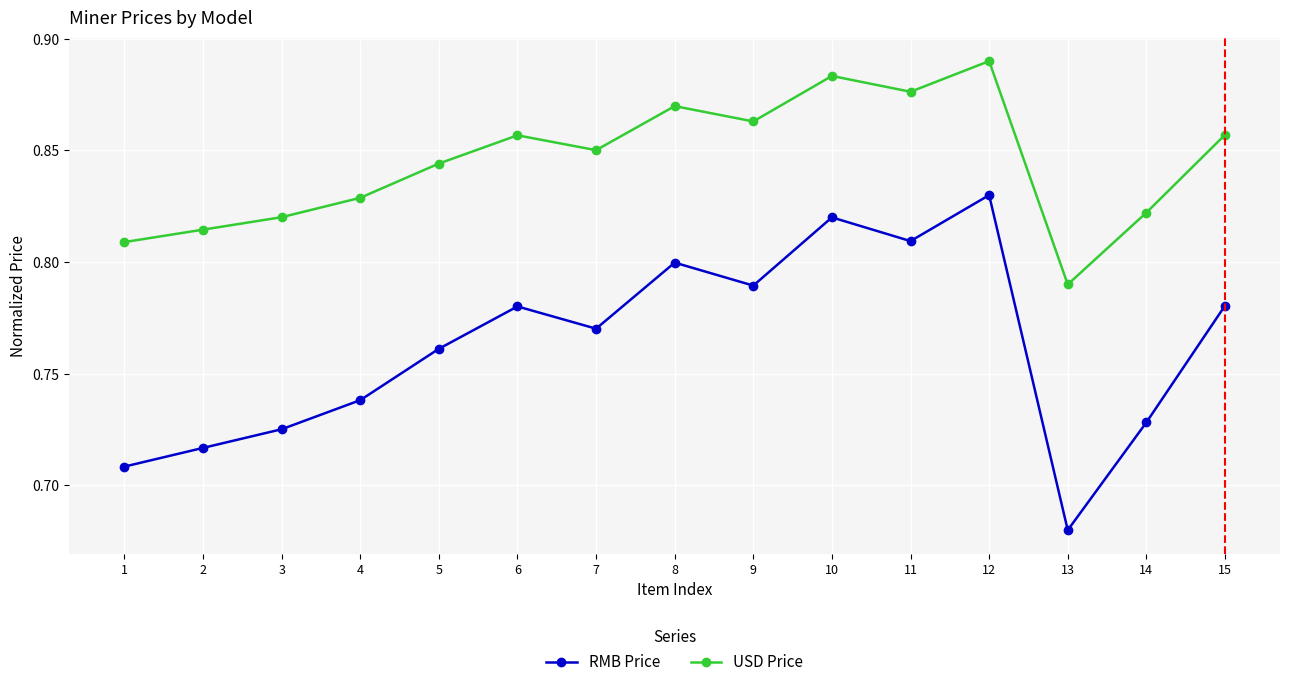

At which label is USD Price closest to 0?

13